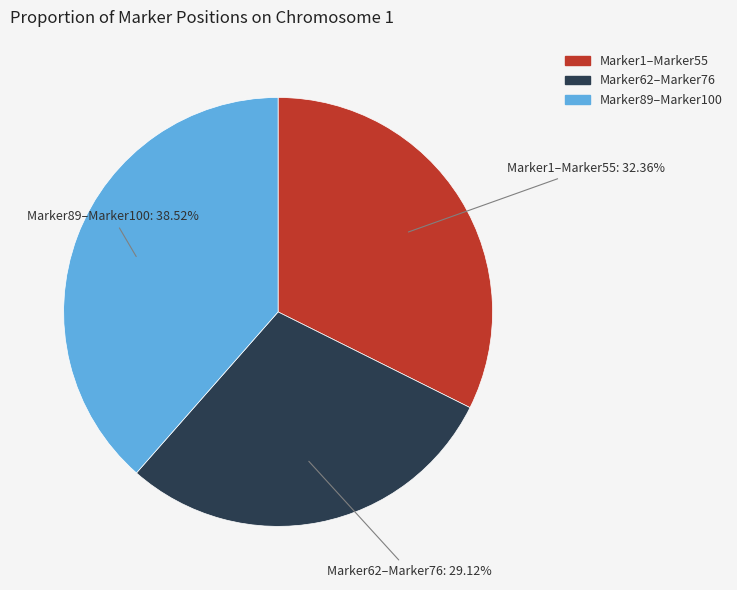

Is there any slice that represents more than half of the pie?

No